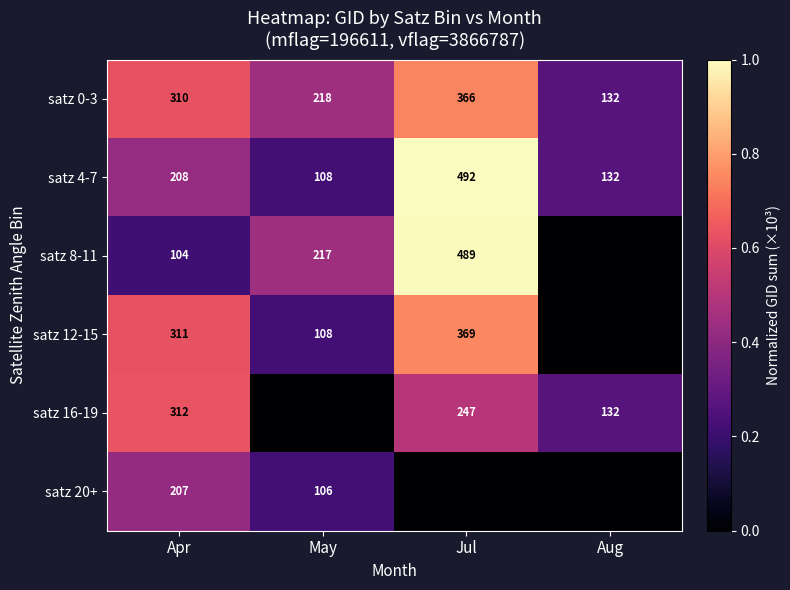

What is the maximum value shown in the chart?

1.0